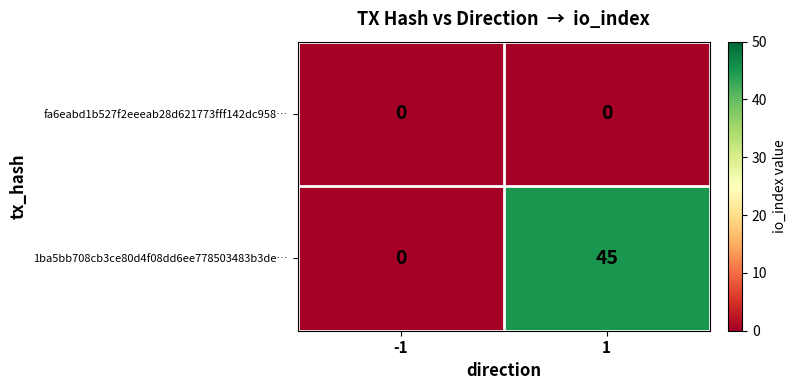

Between -1 and 1, which series saw the biggest shift?

1ba5bb708cb3ce80d4f08dd6ee778503483b3de…